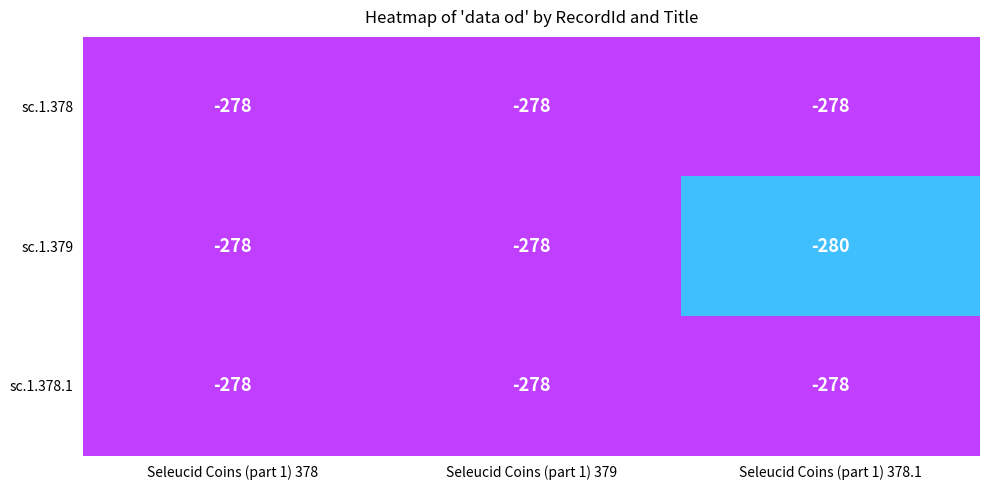

Reading left to right, extract all data points from this chart.

sc.1.378: Seleucid Coins (part 1) 378=-278	Seleucid Coins (part 1) 379=-278	Seleucid Coins (part 1) 378.1=-278
sc.1.379: Seleucid Coins (part 1) 378=-278	Seleucid Coins (part 1) 379=-278	Seleucid Coins (part 1) 378.1=-280
sc.1.378.1: Seleucid Coins (part 1) 378=-278	Seleucid Coins (part 1) 379=-278	Seleucid Coins (part 1) 378.1=-278